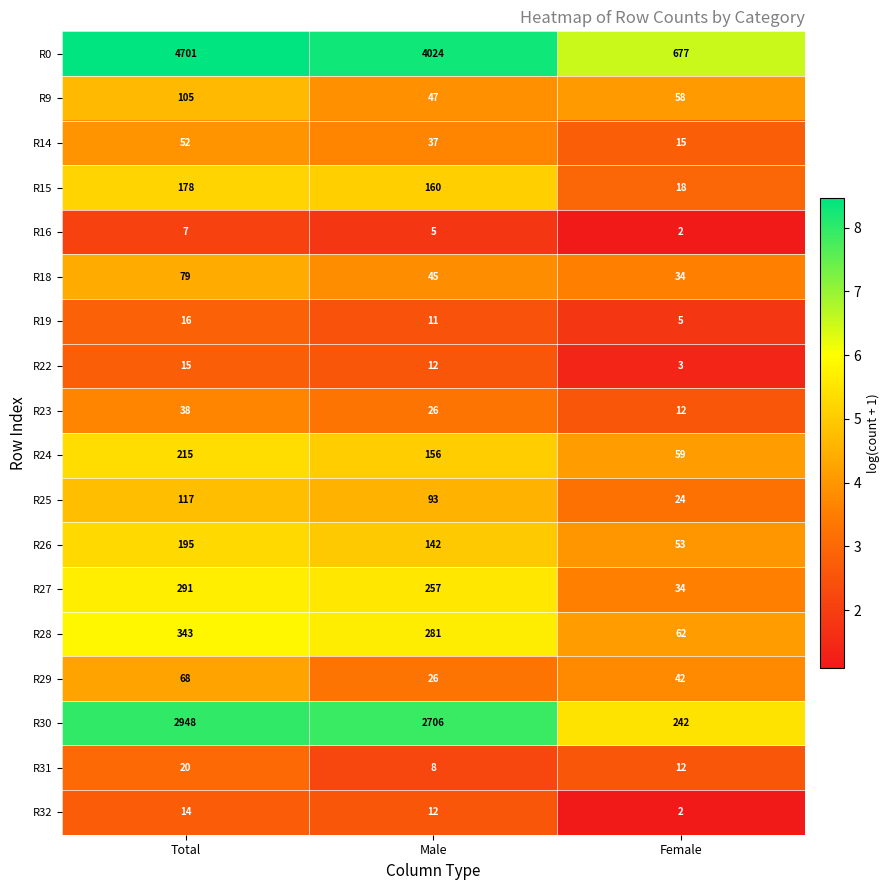

Which category has the highest value in the R18 series?

Total